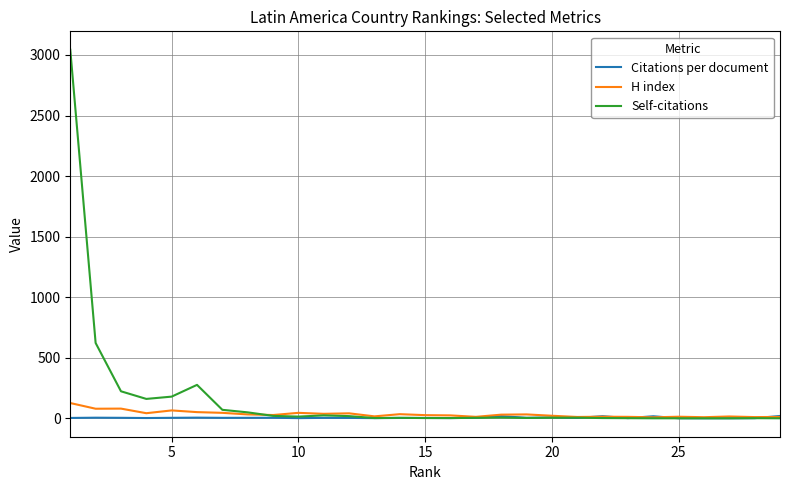

What is the maximum value for Self-citations?

3043.0